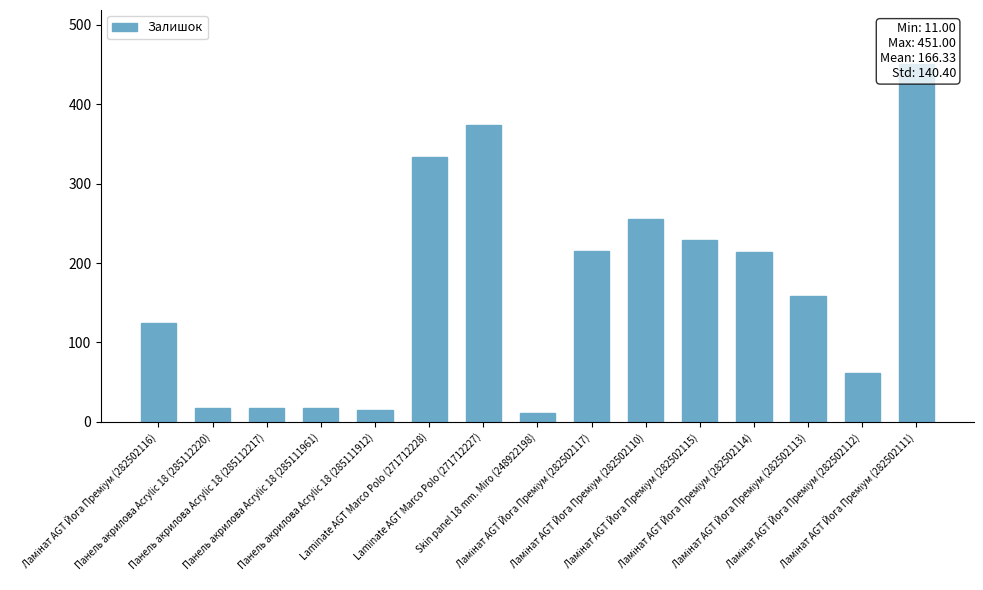

Are the bars grouped side by side (vs. stacked)?

No